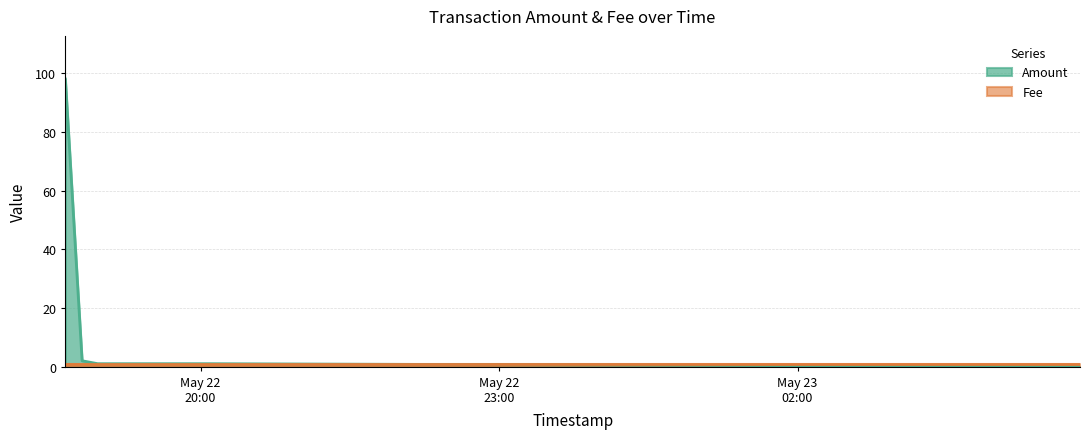

How many distinct data groups are displayed?

2